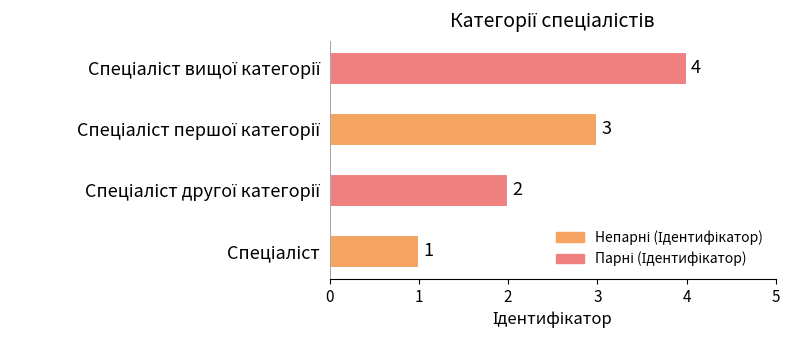

How many values are between 2 and 4?

3